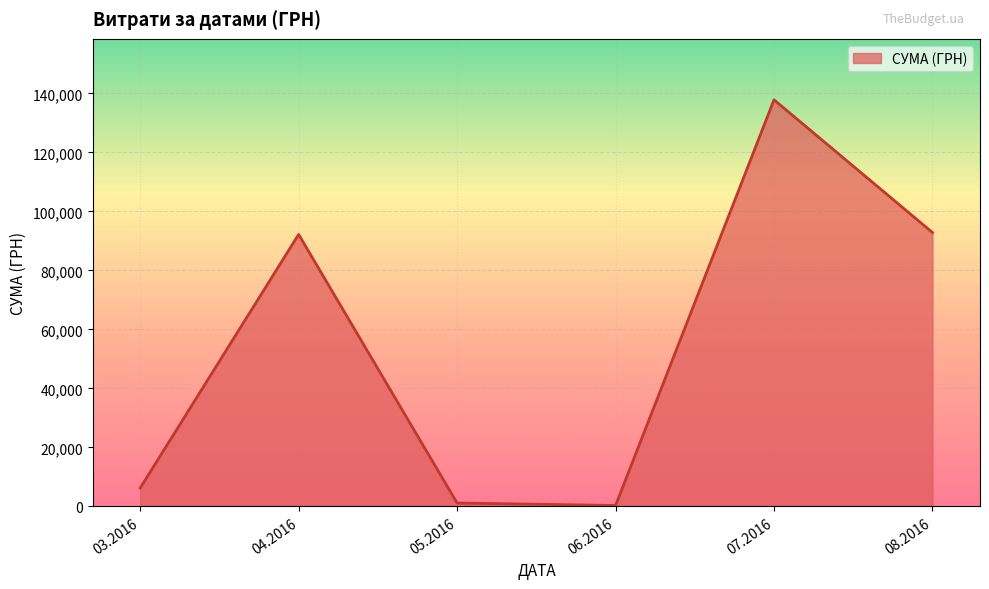

Is it true that the value at 08.2016 is 126747.5?

False